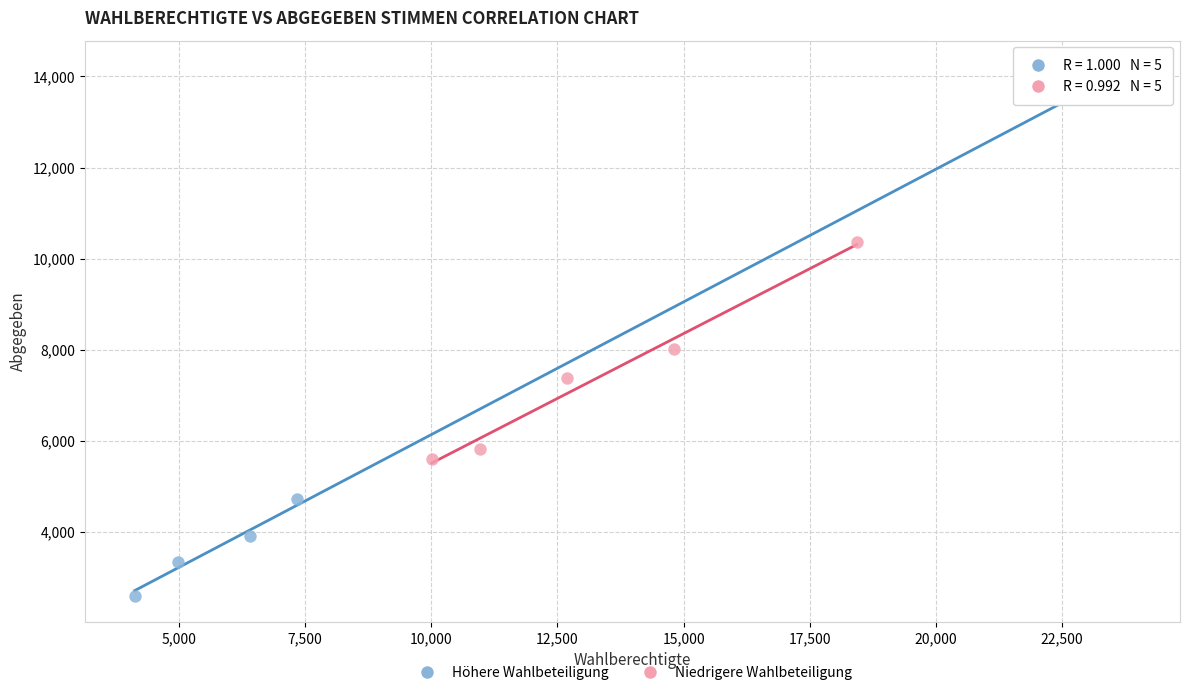

Which series has the largest Y range (max minus min)?

Höhere Wahlbeteiligung